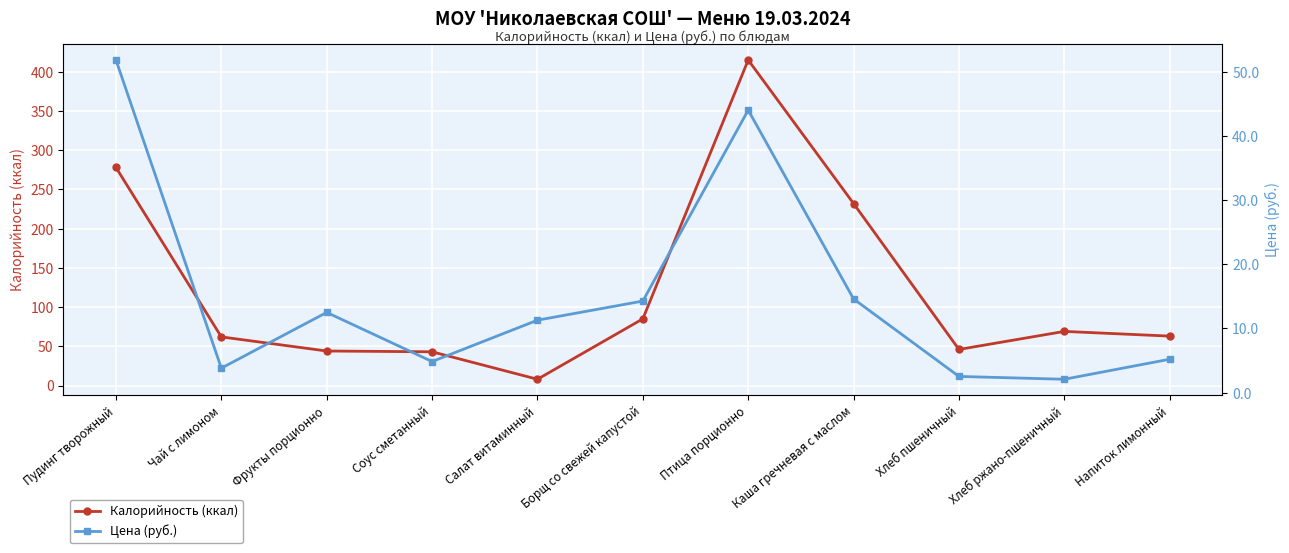

Does the chart display data point markers on the line(s)?

Yes